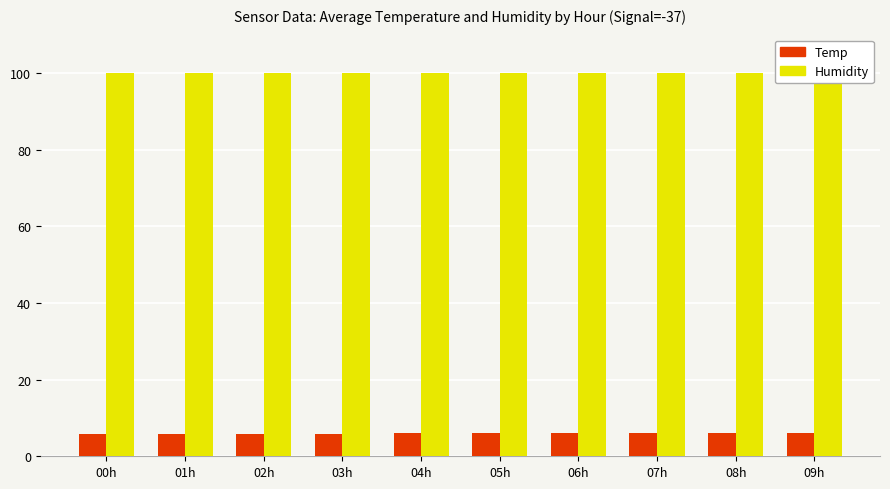

Which category has the highest value across all series?

00h